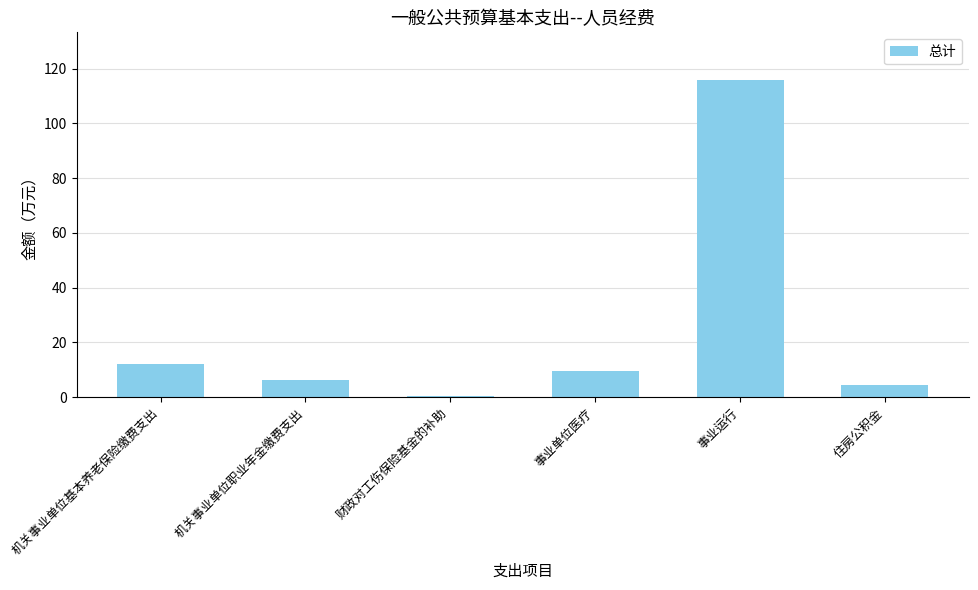

Reading right to left, transcribe all the data shown in this chart.

住房公积金=4.5	事业运行=115.9	事业单位医疗=9.7	财政对工伤保险基金的补助=0.3	机关事业单位职业年金缴费支出=6.1	机关事业单位基本养老保险缴费支出=12.2